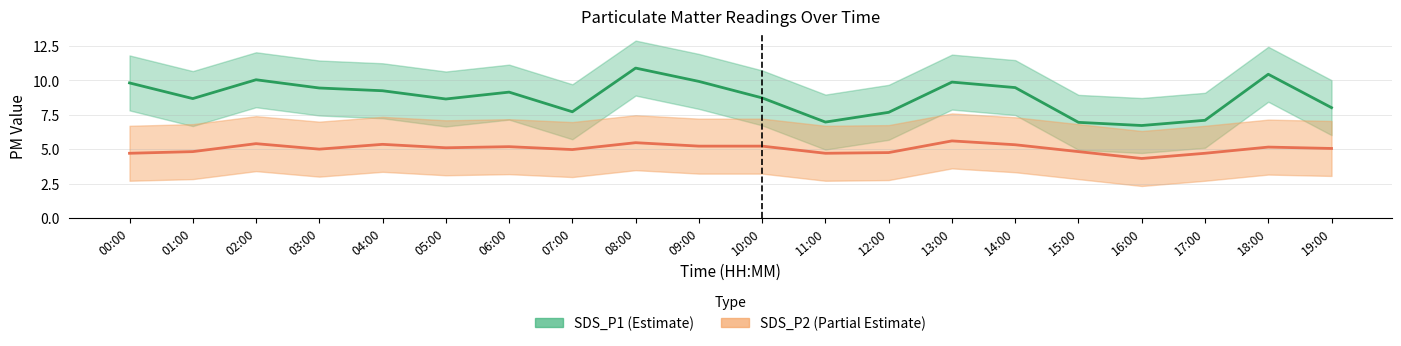

Where does the SDS_P1 series first go above 9?

00:00